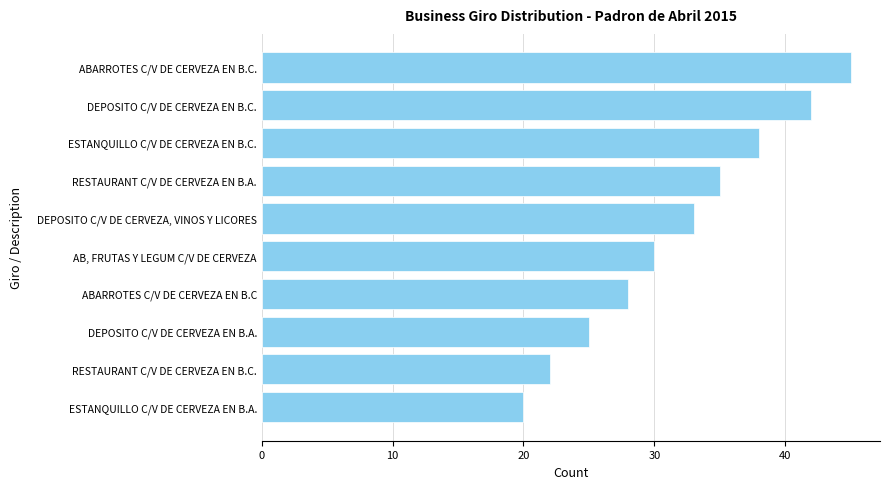

What is the change in value from RESTAURANT C/V DE CERVEZA EN B.C. to DEPOSITO C/V DE CERVEZA EN B.C.?

+20